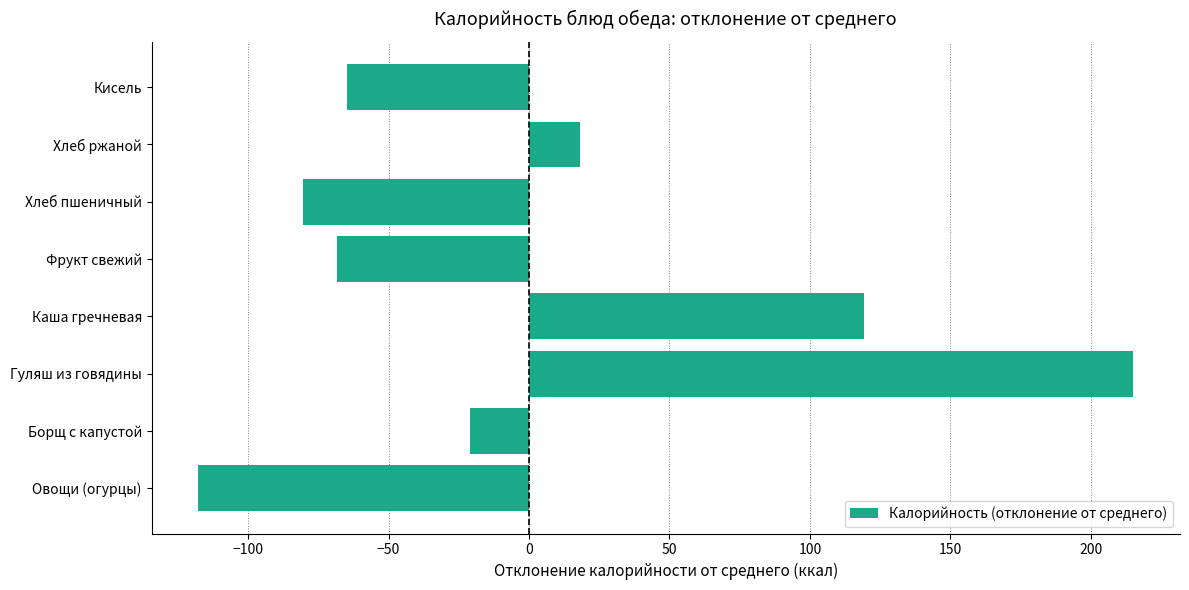

Count the number of categories in the chart.

8